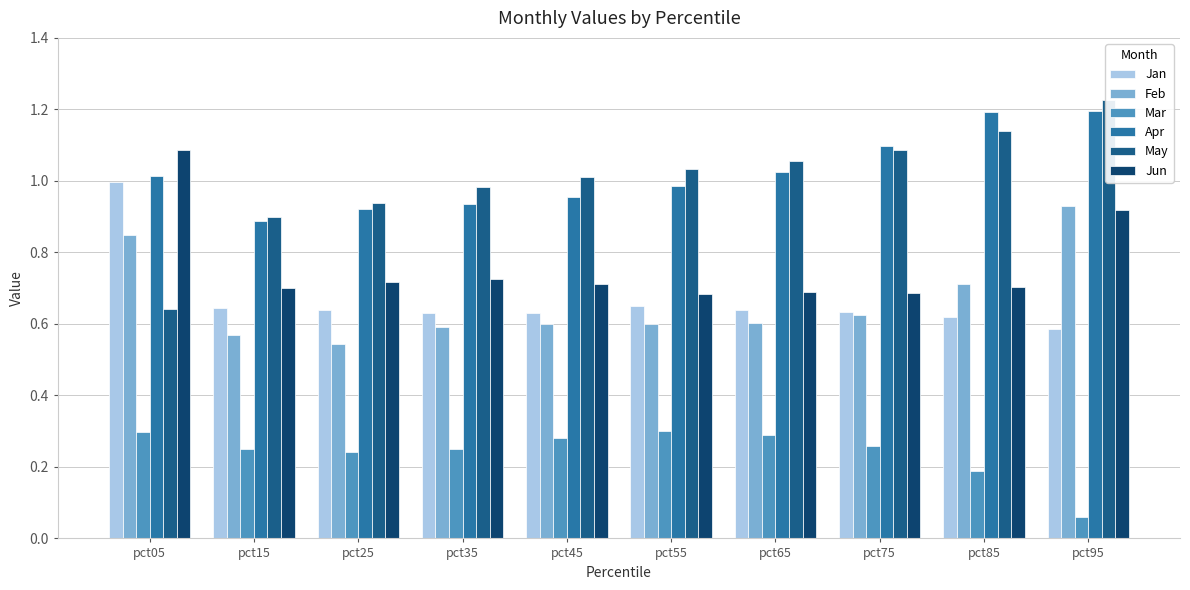

Which category has the highest value across all series?

pct95